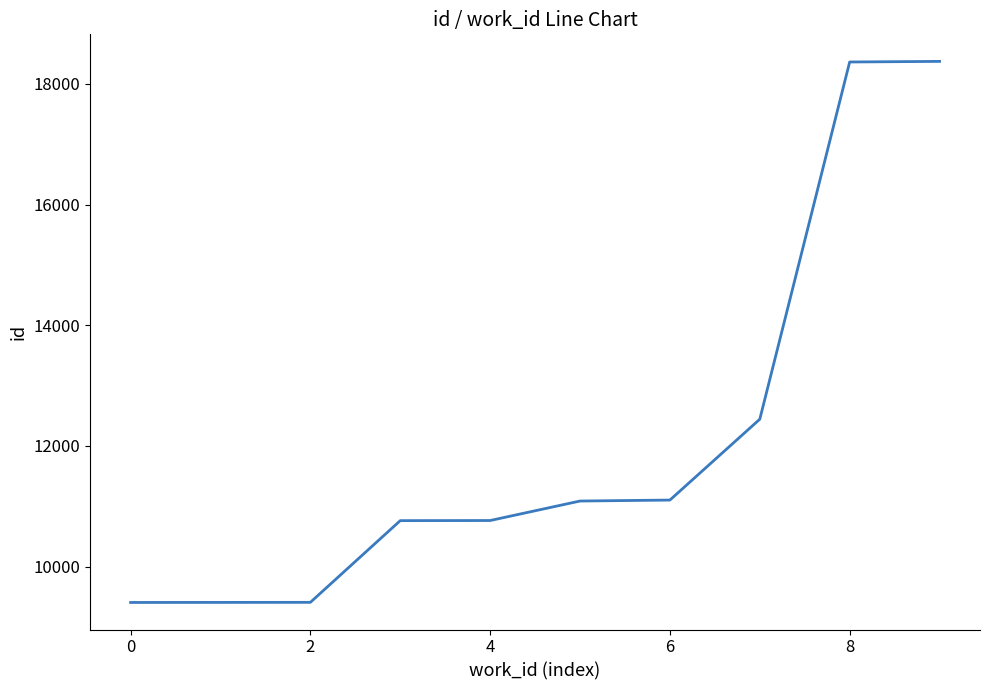

What is the smallest value displayed?

9405